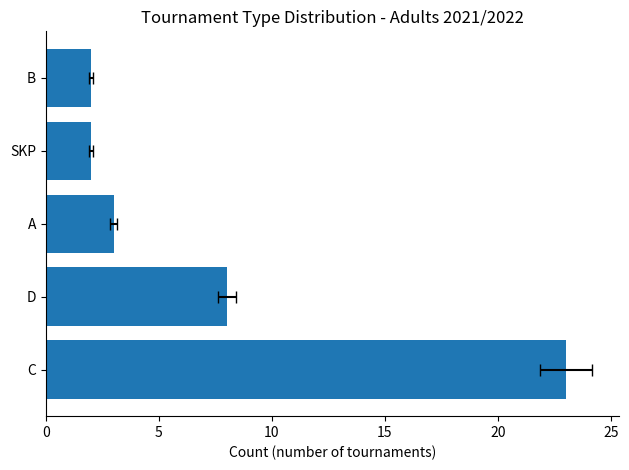

Does the chart contain any negative values?

No